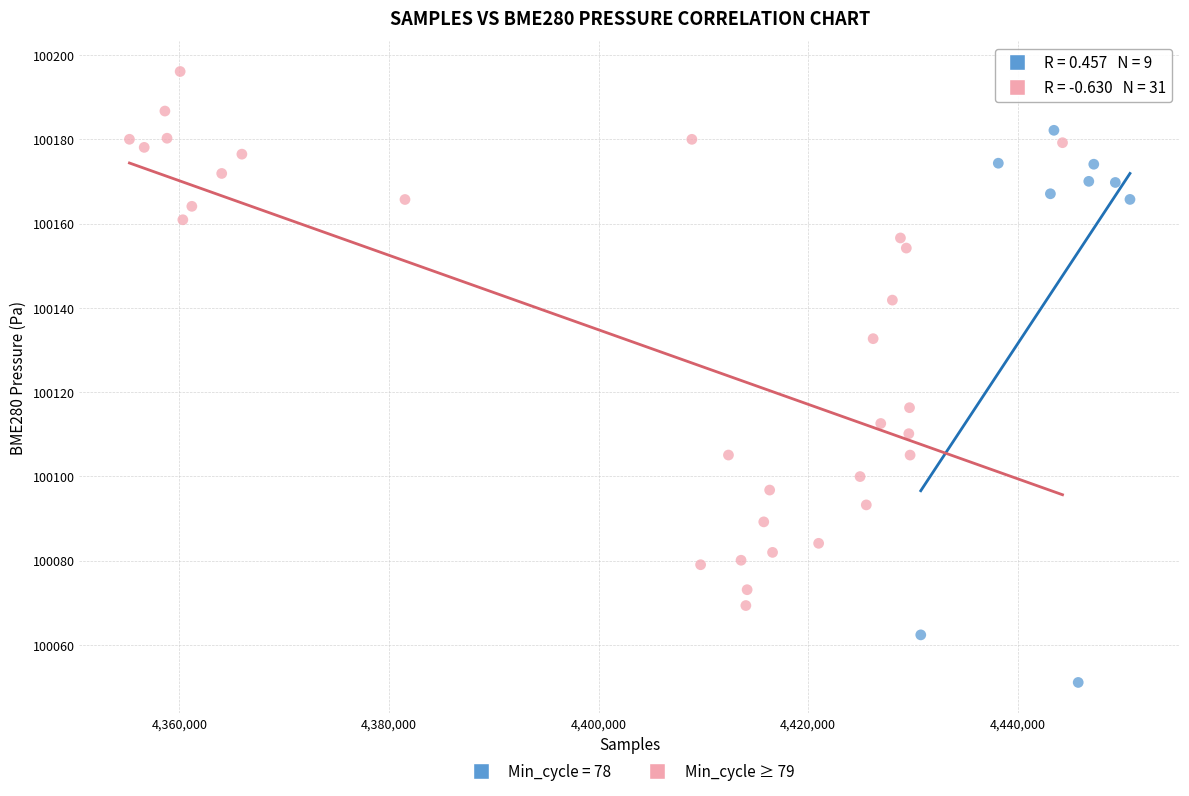

Which series reaches the minimum Y coordinate?

Min_cycle = 78